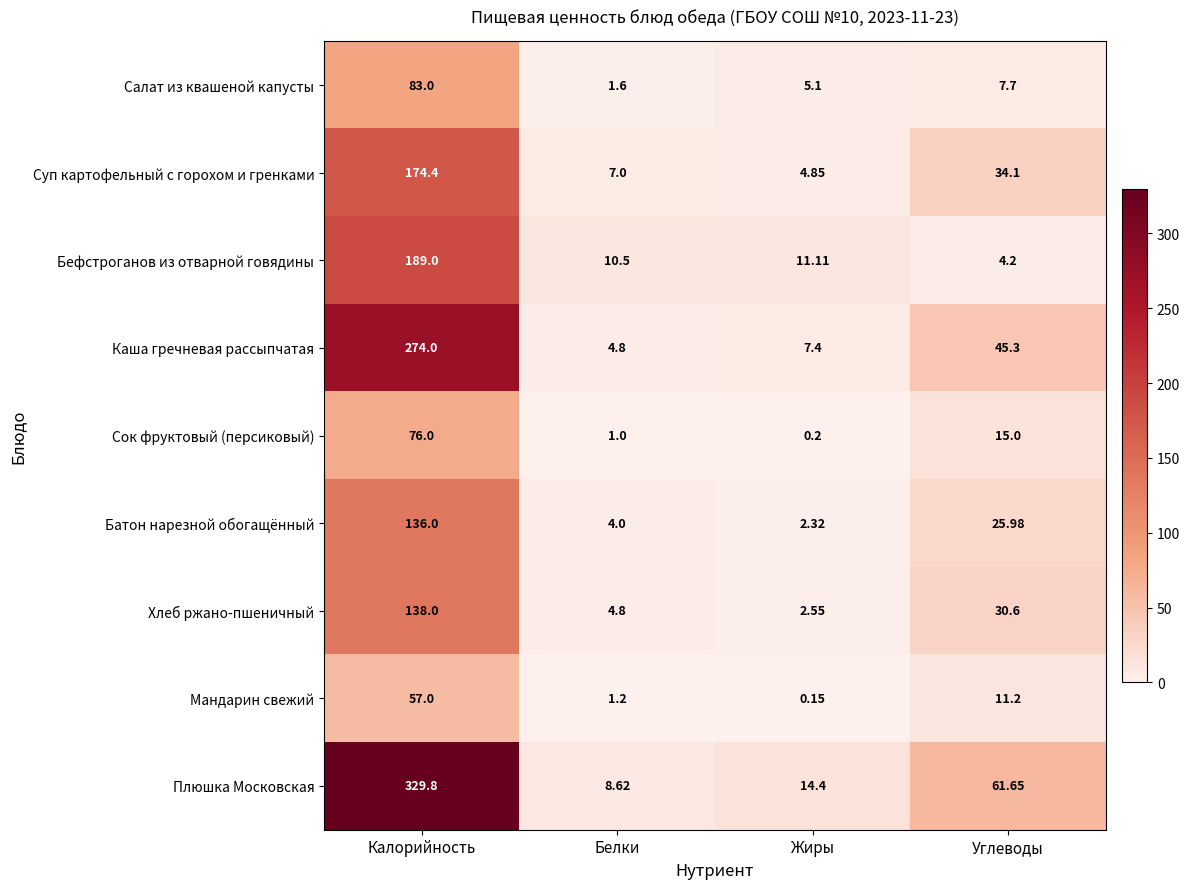

At which category is the sum across all series the highest?

Калорийность